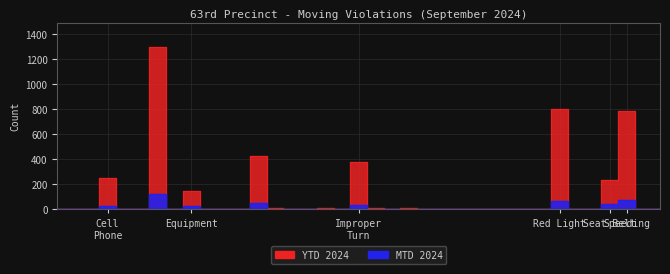

Is the value of YTD 2024 at School Bus greater than the value of MTD 2024 at Cell Phone?

No